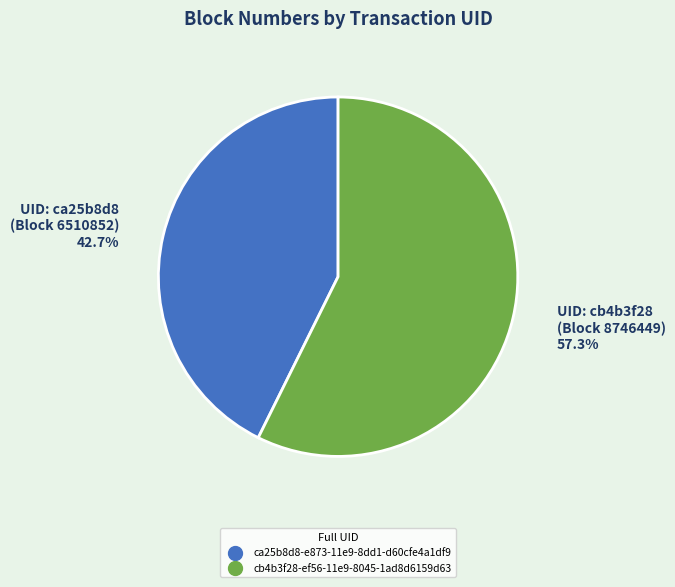

The cb4b3f28-ef56-11e9-8045-1ad8d6159d63 slice represents 62% of the pie. True or false?

False